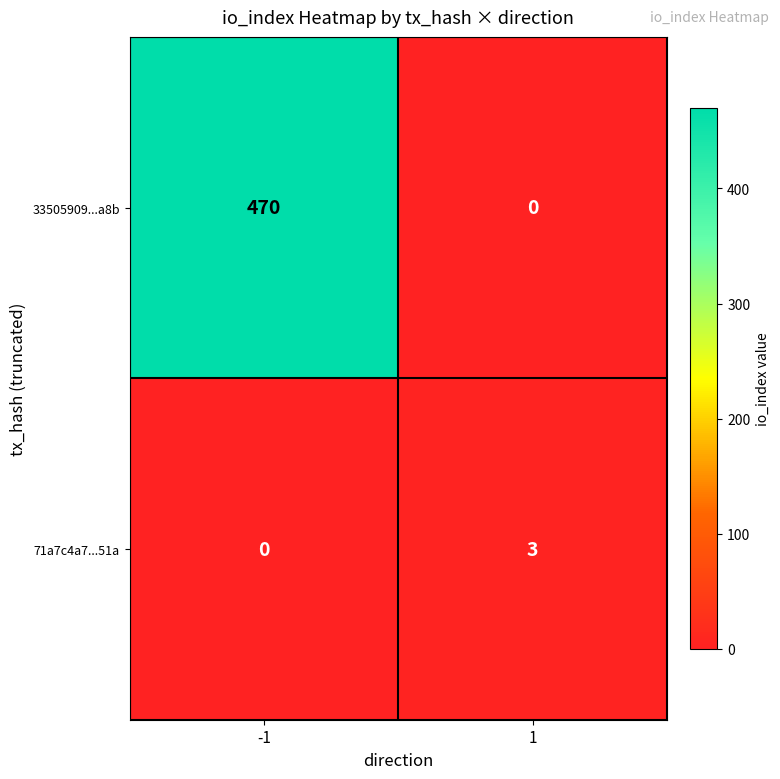

Between -1 and 1, which series saw the biggest shift?

33505909...a8b